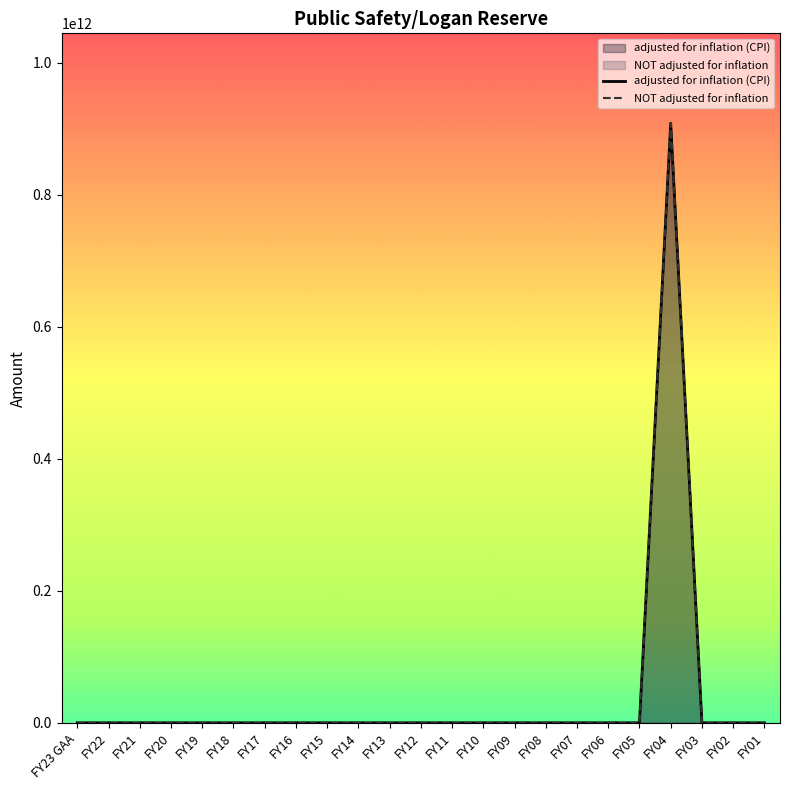

How many data points does each series have?

23